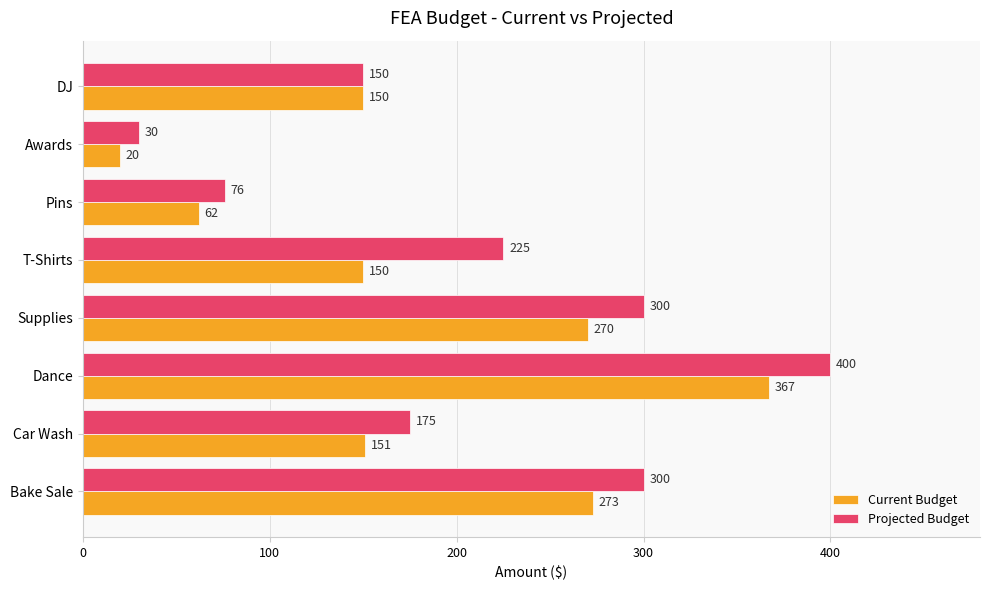

Which series changed the most between Dance and Pins?

Projected Budget